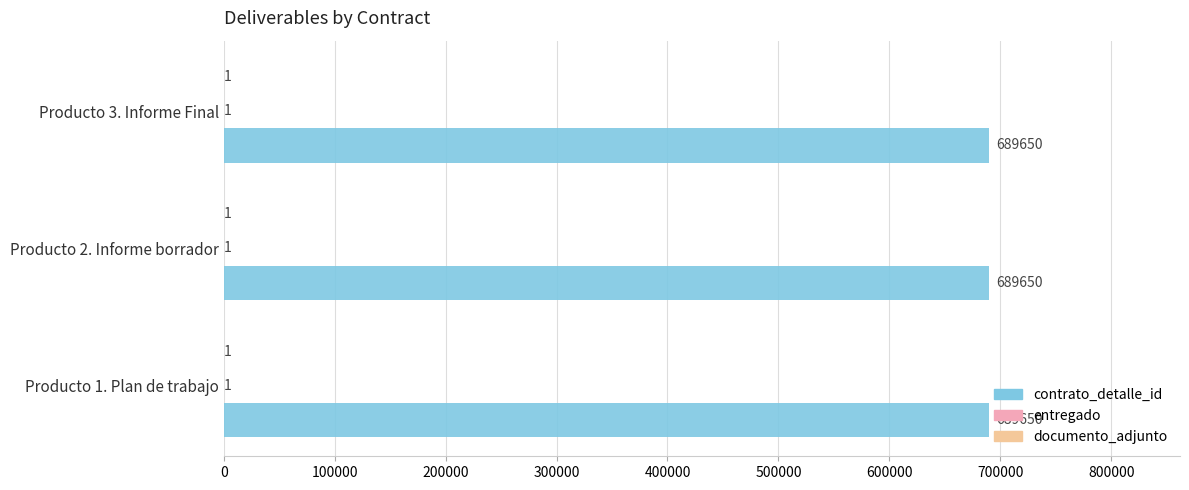

What is the highest value of the contrato_detalle_id series?

689650